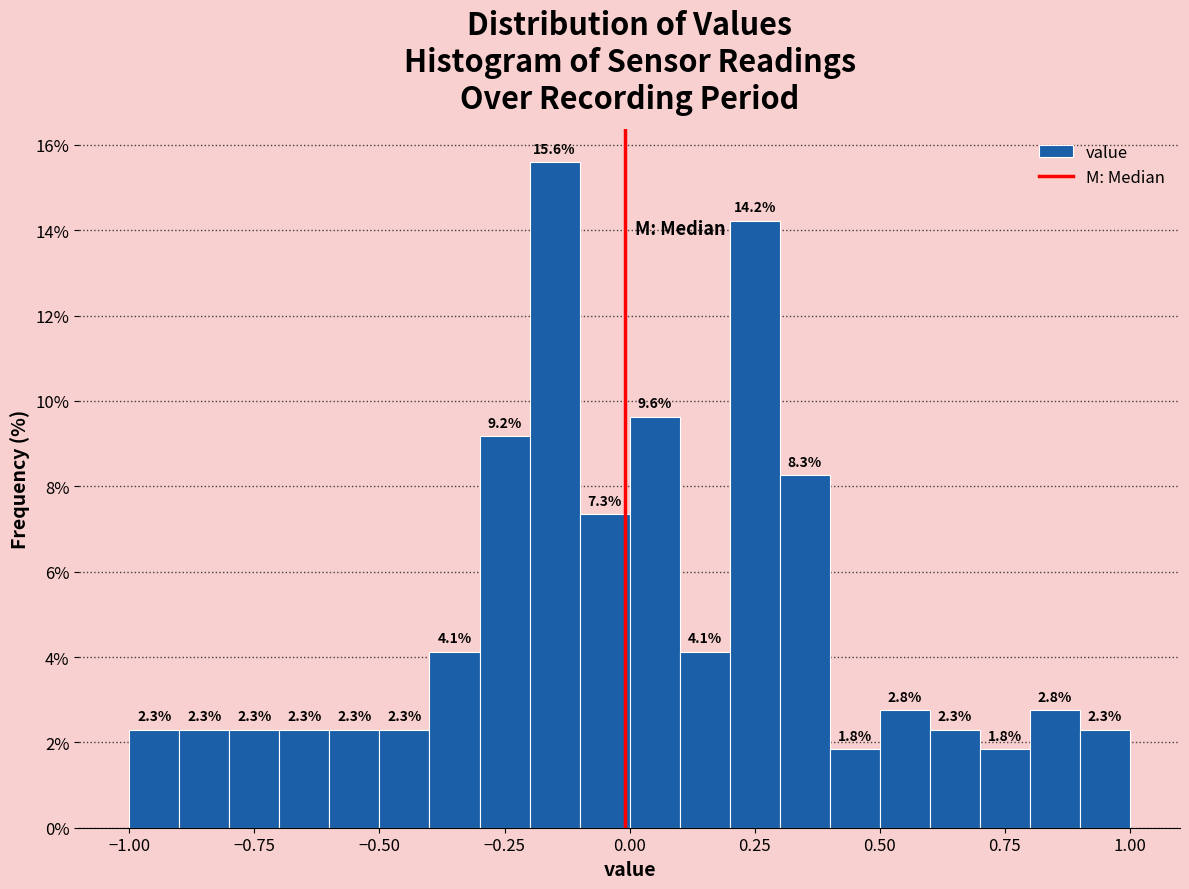

Around what value on the x-axis is the tallest bar? Give the approximate position of its centre, as read against the axis.

-0.15